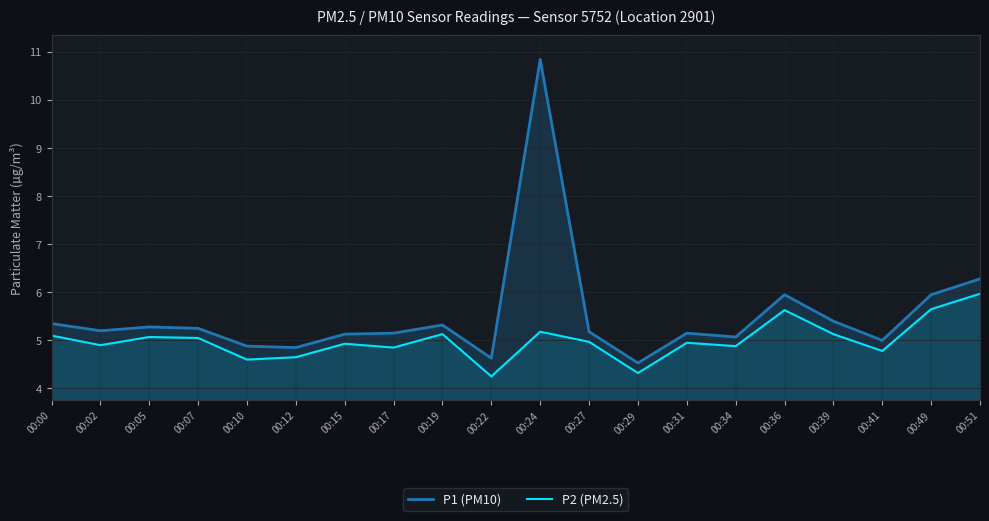

At how many categories does at least one series exceed 10?

1